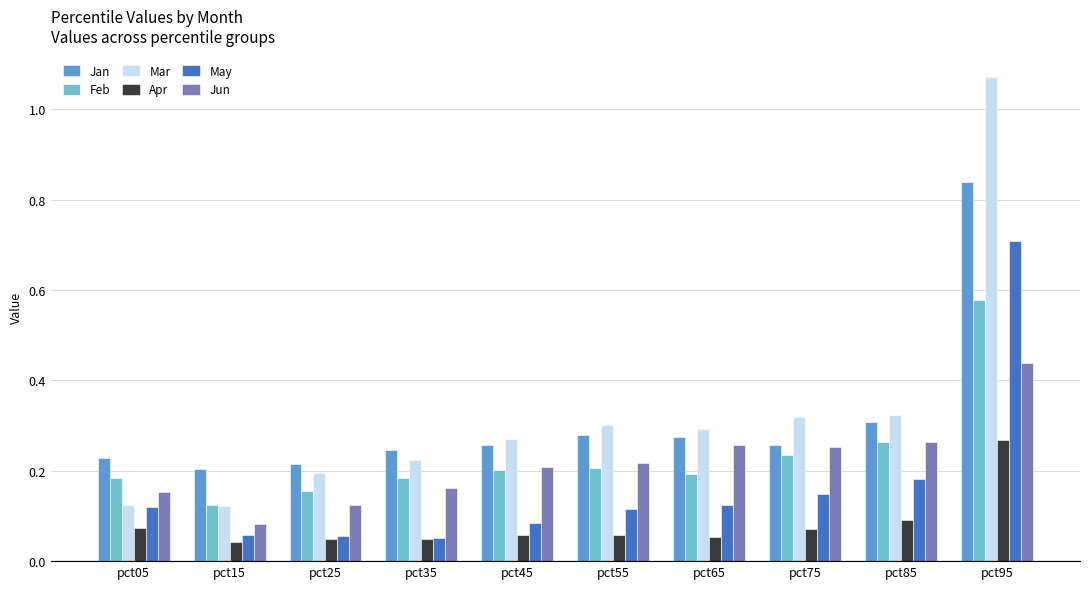

Which label corresponds to the largest value in the chart?

pct95